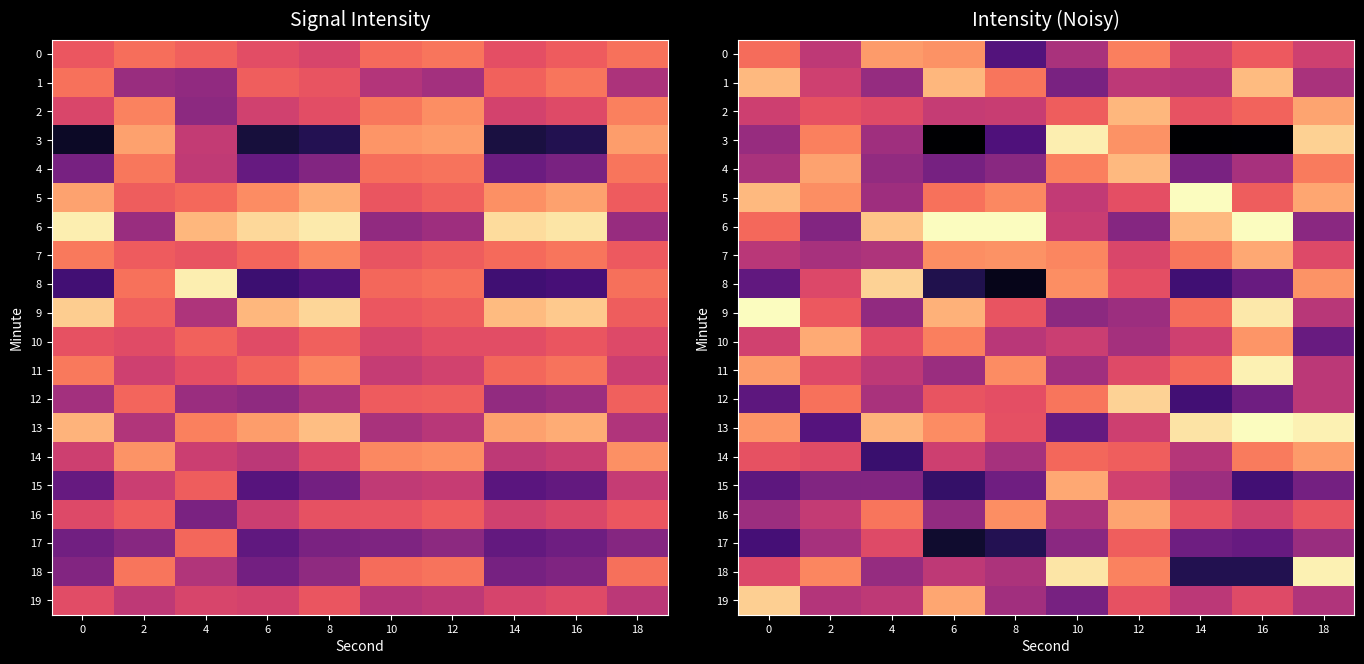

How many data points does each series have?

10